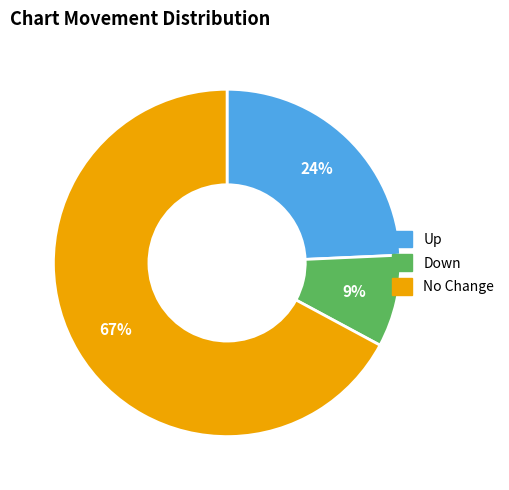

How many segments does this pie chart have?

3